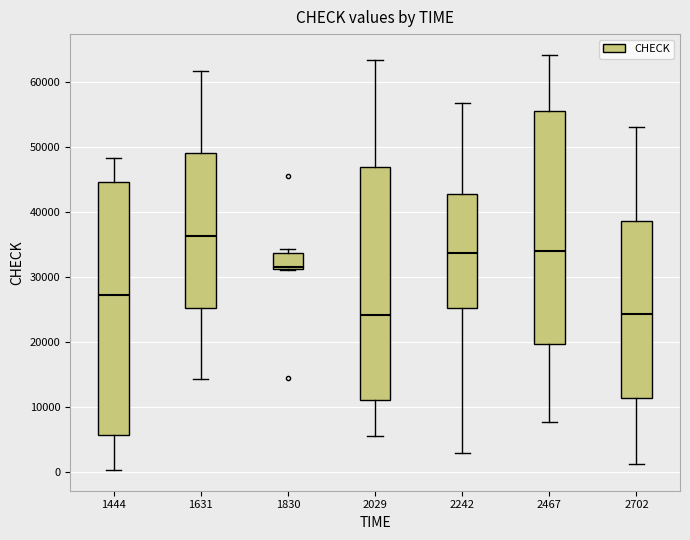

Reading left to right, read every box against the y-axis: the position of its median line, the range the box covers, and the ends of its whiskers. The values are not printed on the chart, so give them approximately, as read against the axis.

1444: median 27000, box 6000 to 45000, whiskers 0 to 48000
1631: median 36000, box 25000 to 49000, whiskers 14000 to 62000
1830: median 32000, box 31000 to 34000, whiskers 31000 to 34000 (just above the box's upper edge)
2029: median 24000, box 11000 to 47000, whiskers 6000 to 63000
2242: median 34000, box 25000 to 43000, whiskers 3000 to 57000
2467: median 34000, box 20000 to 55000, whiskers 8000 to 64000
2702: median 24000, box 11000 to 39000, whiskers 1000 to 53000